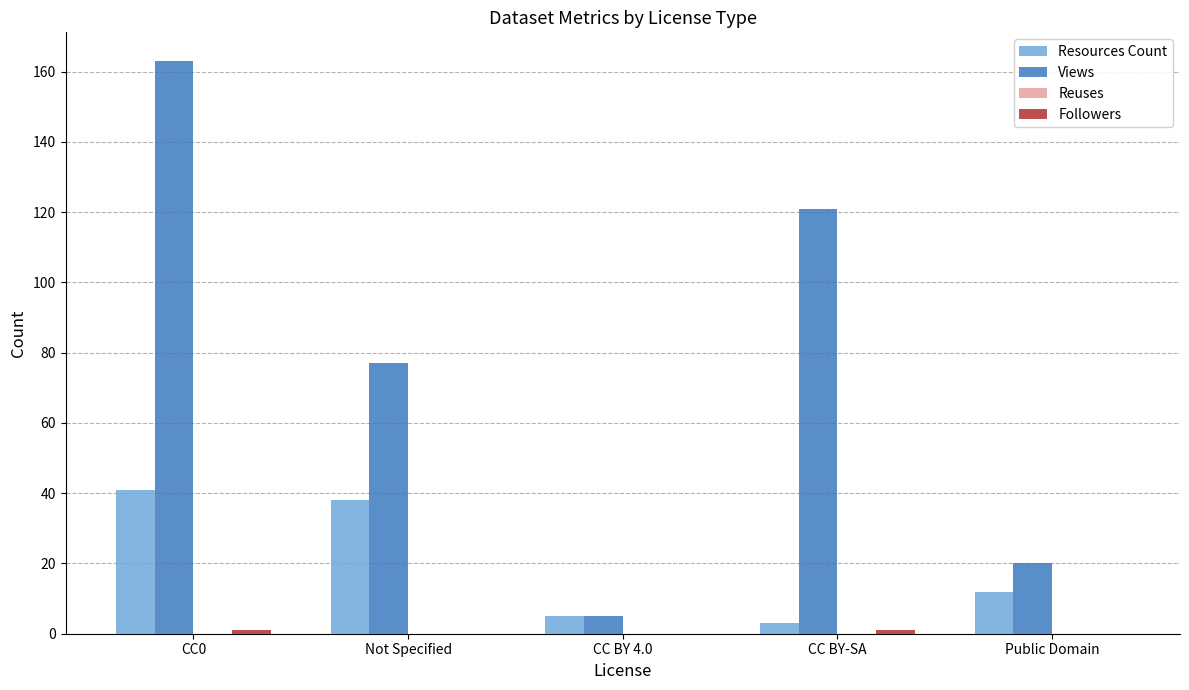

Which series changed the most between Not Specified and Public Domain?

Views